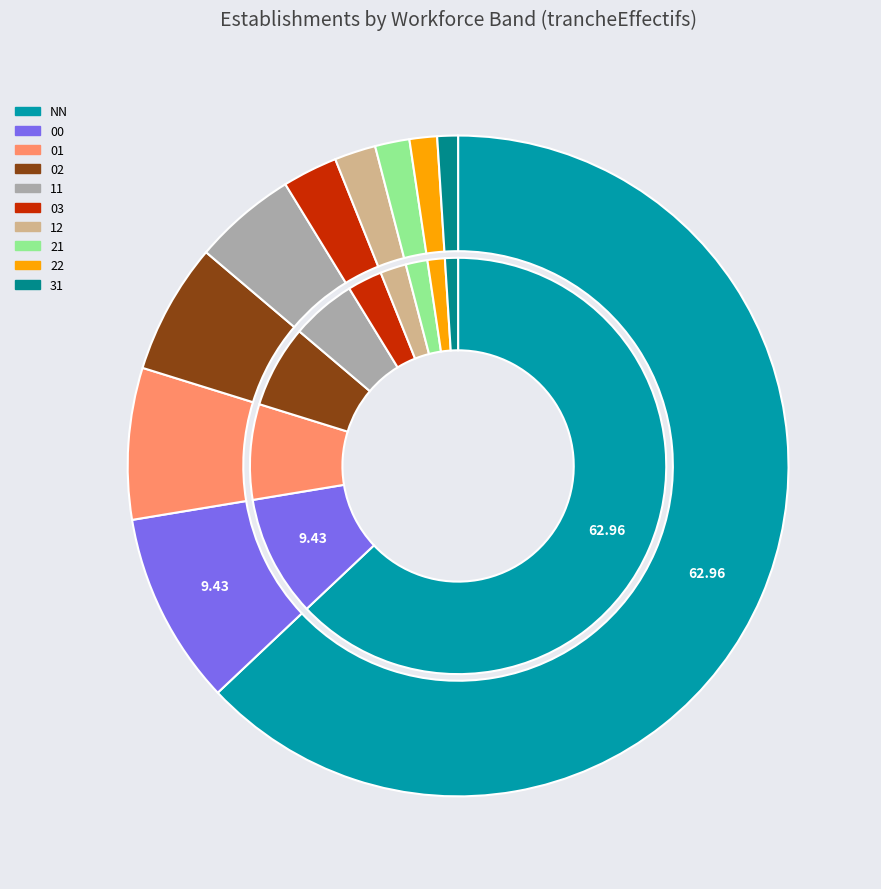

What percentage is the NN slice, to the nearest percent?

63%